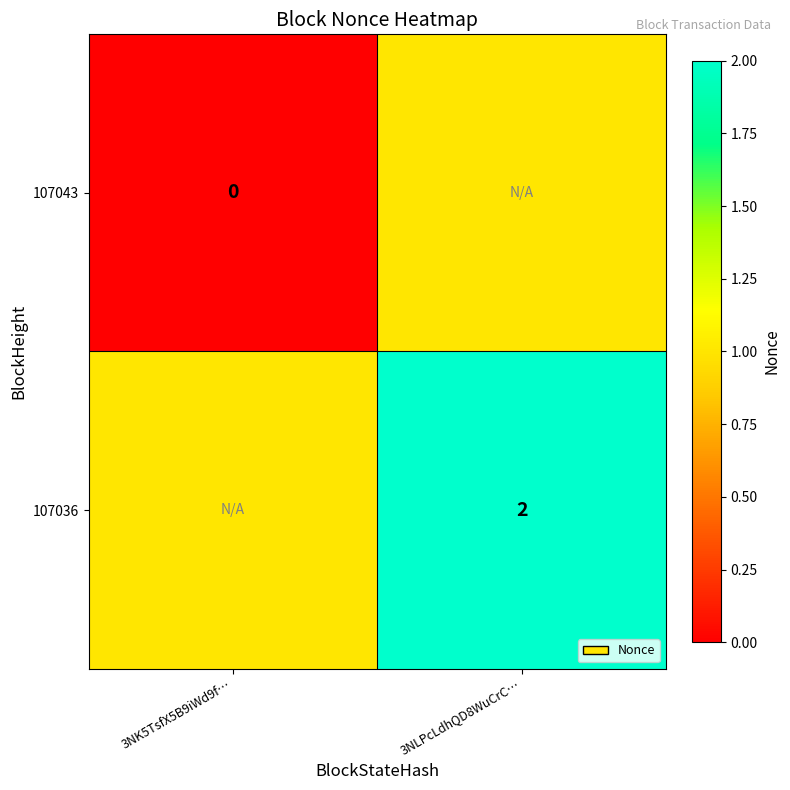

The 107036 series shows 1 at 3NLPcLdhQD8WuCrC…. True or false?

False